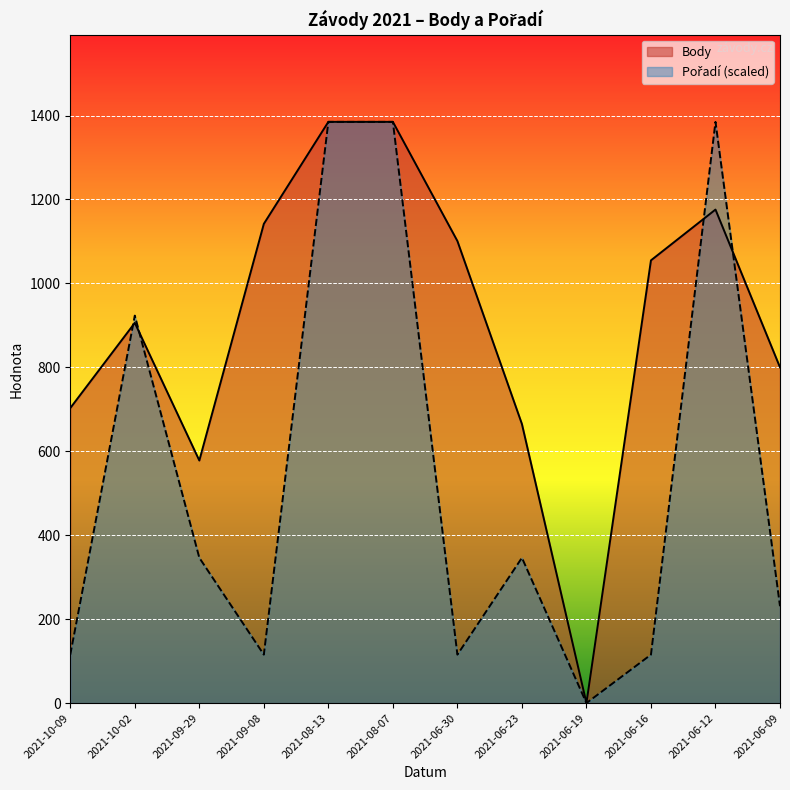

At which label does Pořadí (scaled) reach its minimum?

2021-06-19